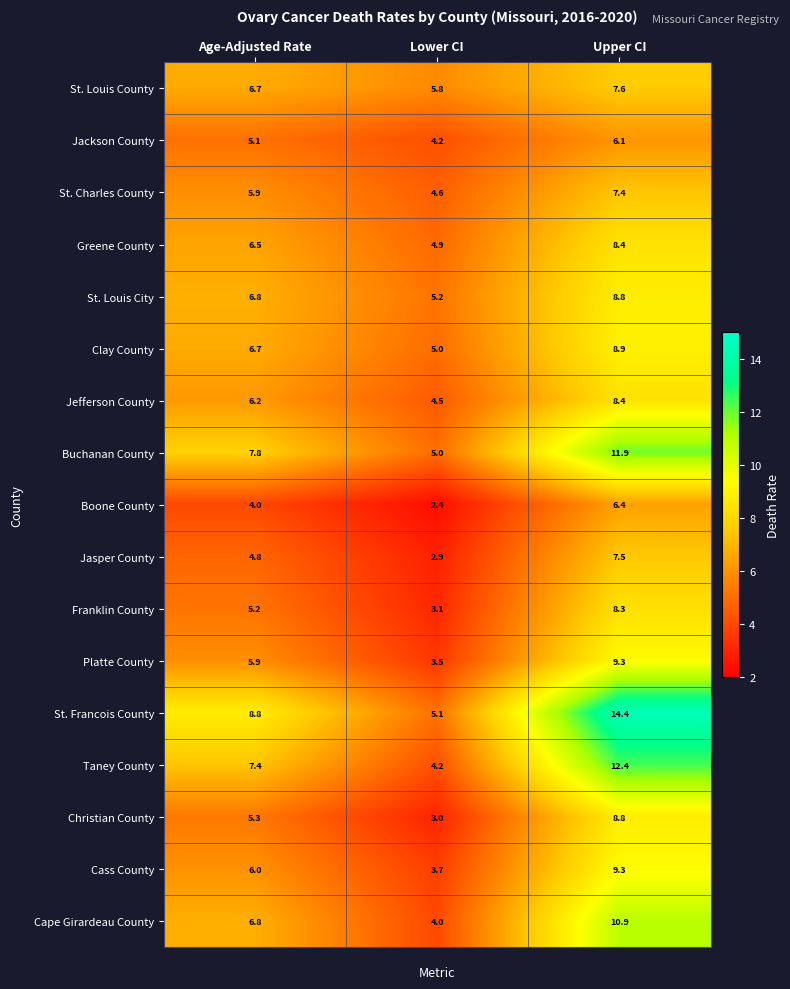

Read the Clay County value at Upper CI.

8.9